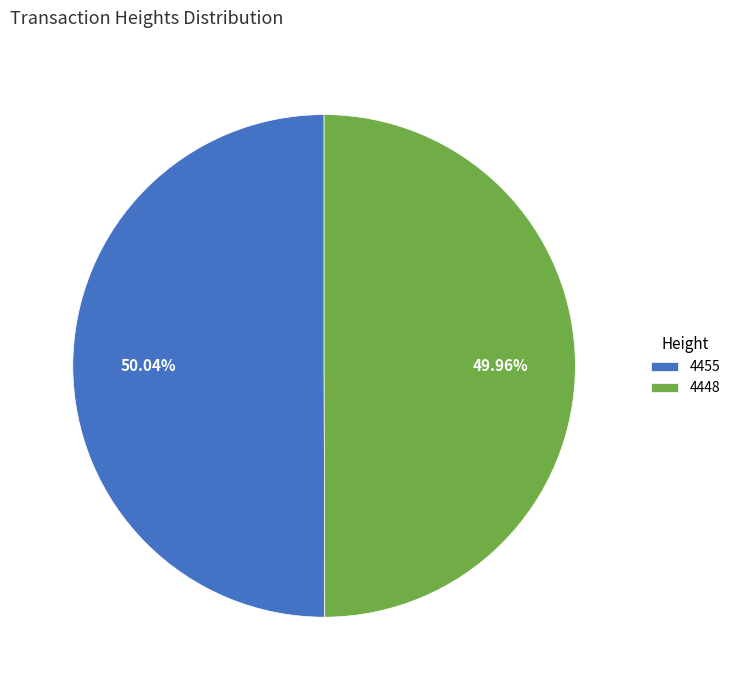

Does any single category account for the majority?

Yes